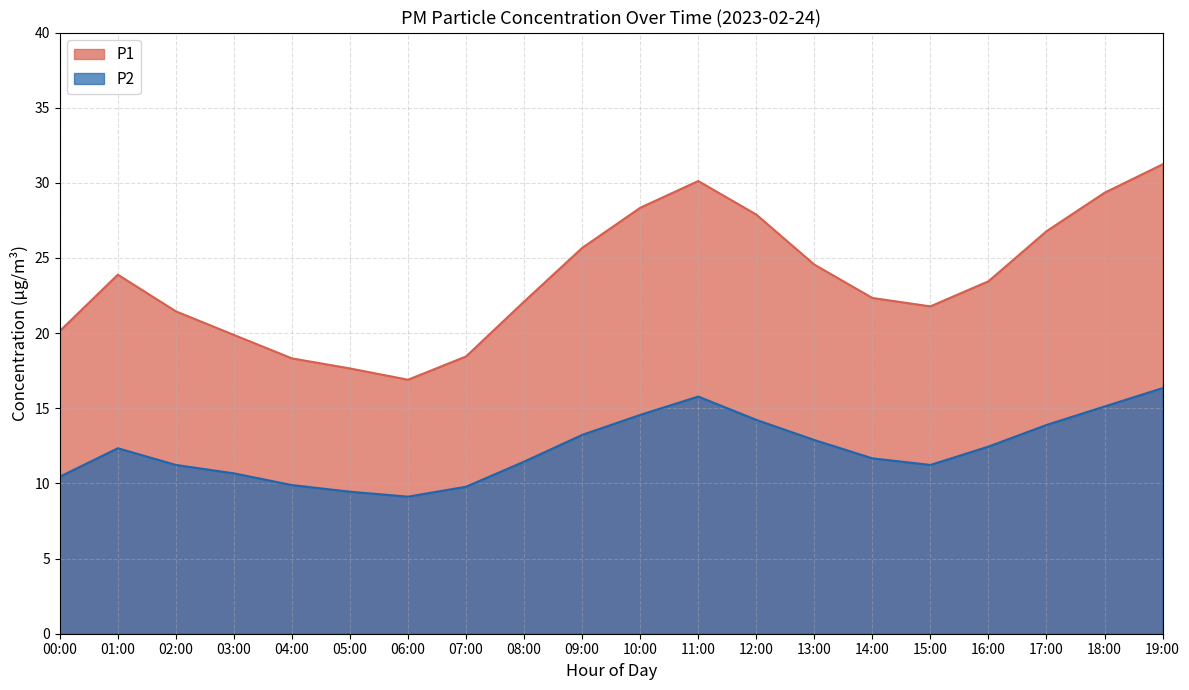

At which label does P1 first exceed 23?

01:00